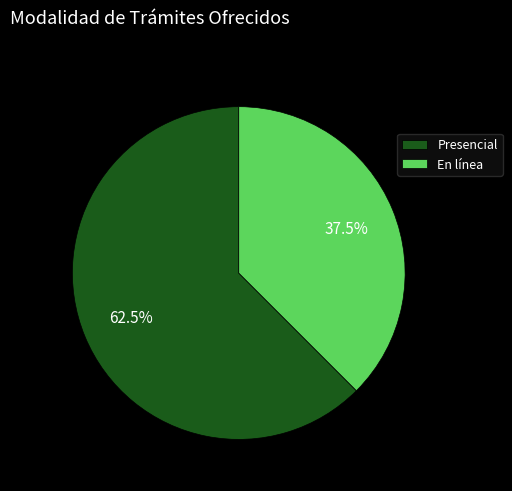

Rank the categories by value from lowest to highest.

En línea, Presencial